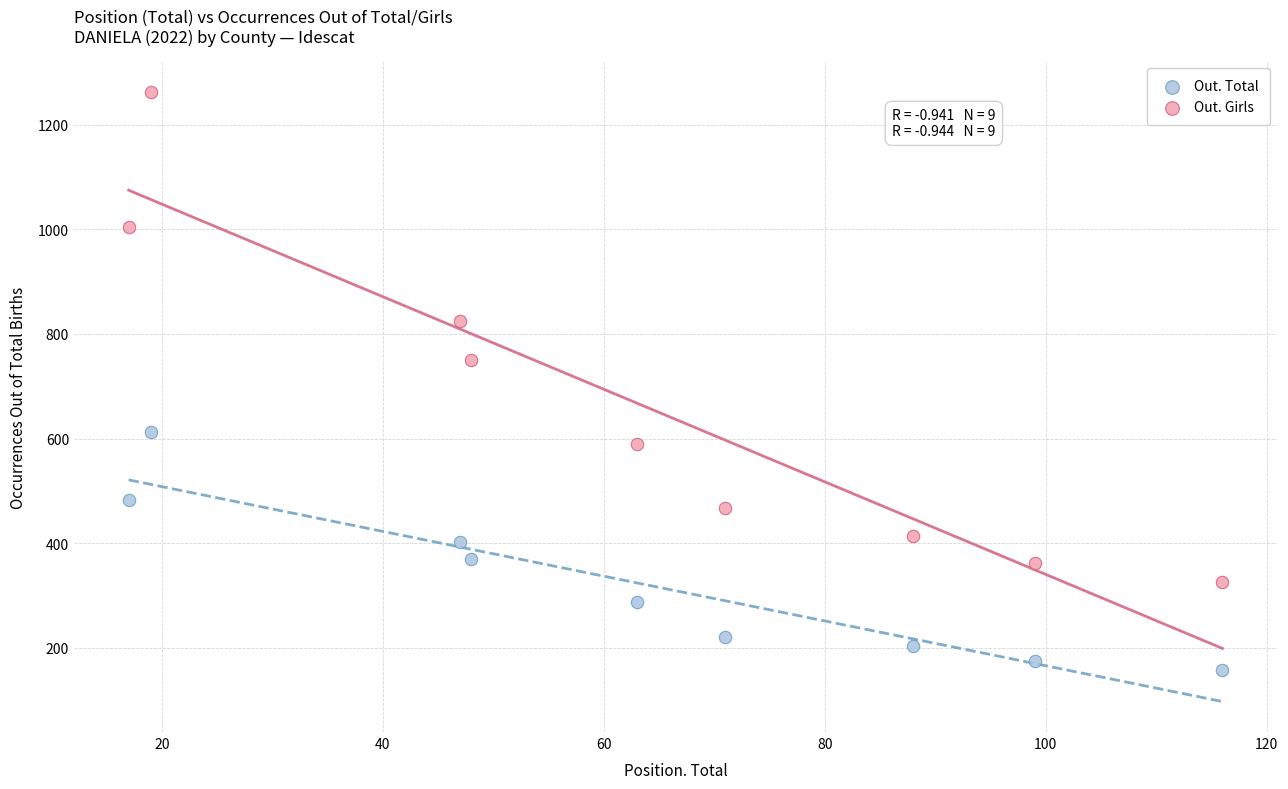

What are all the series names shown in the legend?

Out. Total, Out. Girls